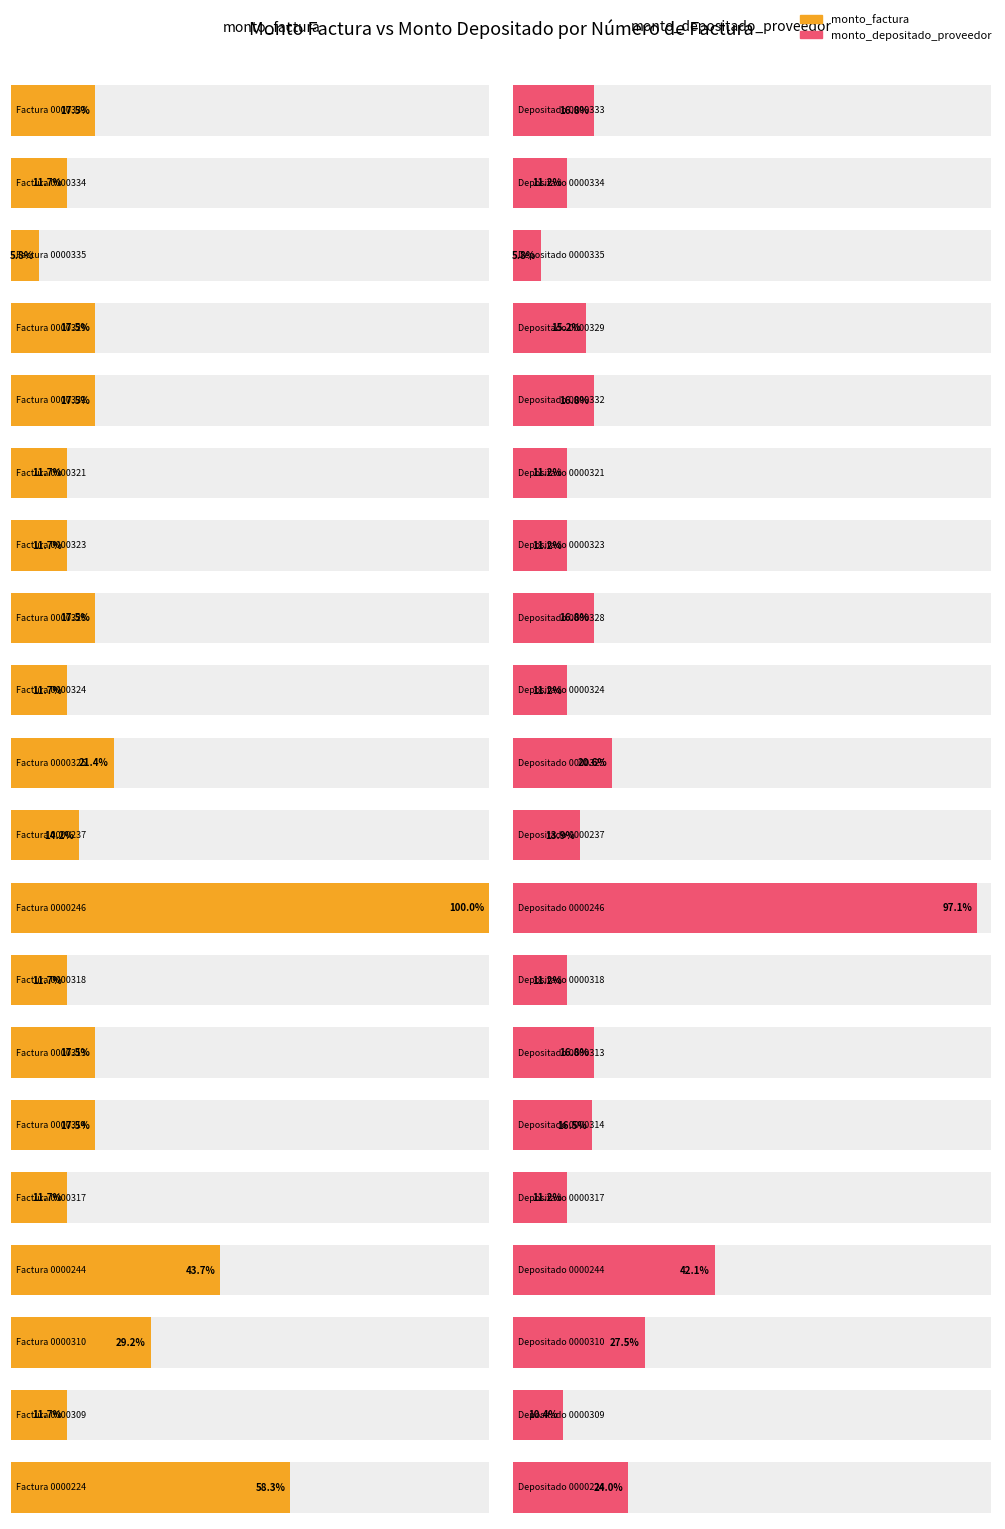

What is the total value across all series at 001-001-0000333?

5859356